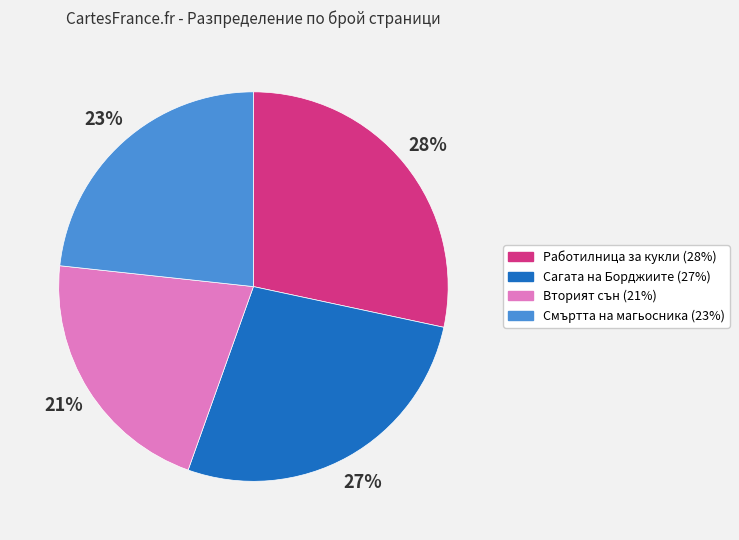

To the nearest percent, what is the difference between the largest and smallest slice percentages?

7%